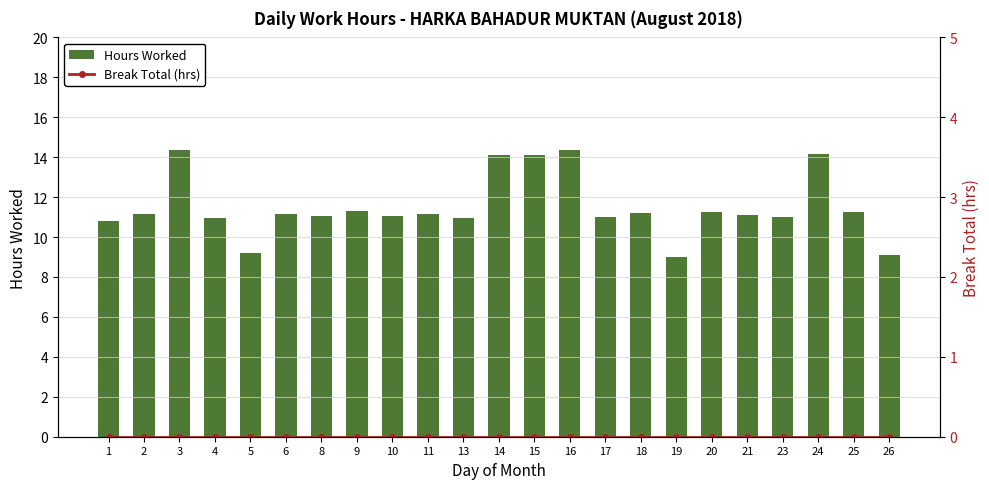

How many values in the Hours Worked series exceed 11?

15